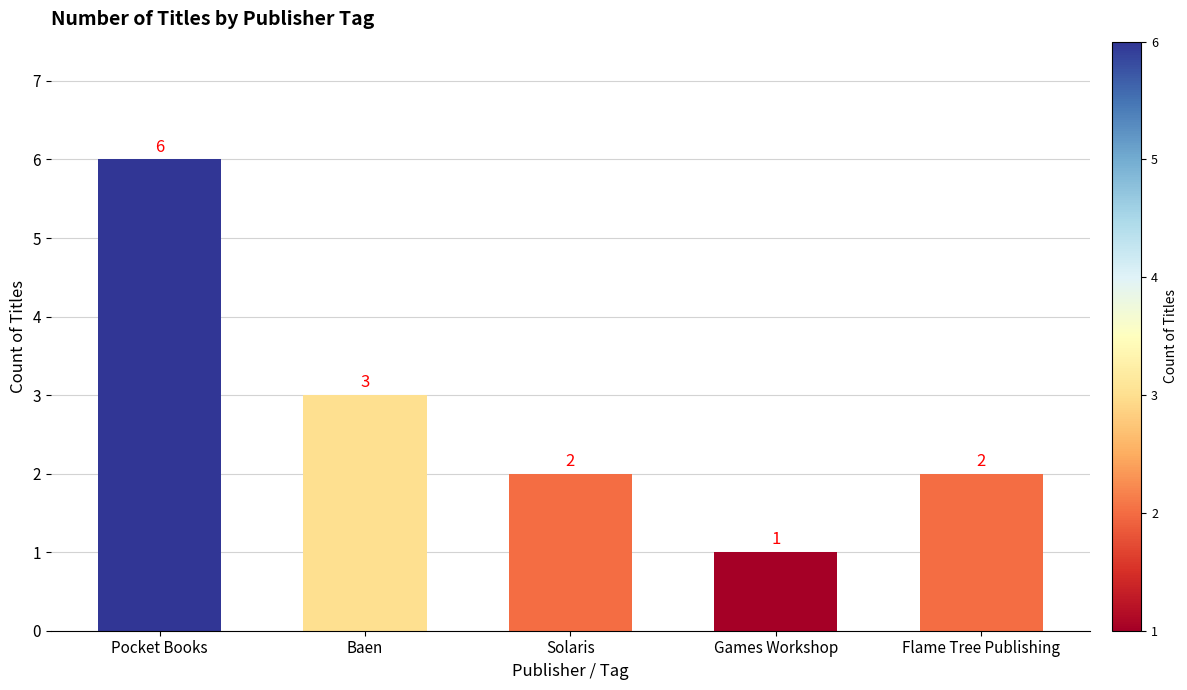

The value at Games Workshop is 2. True or false?

False